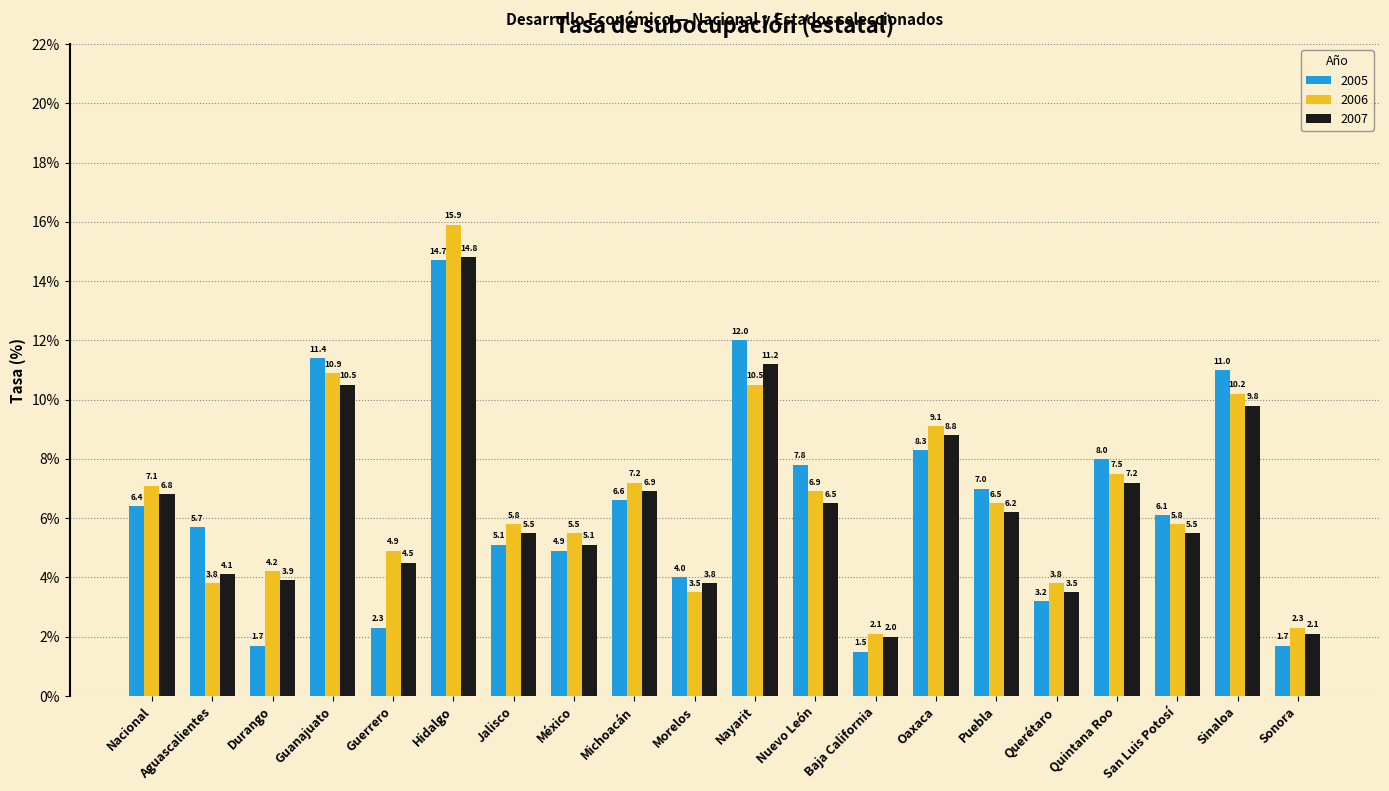

Which series has the largest range (max minus min)?

2006